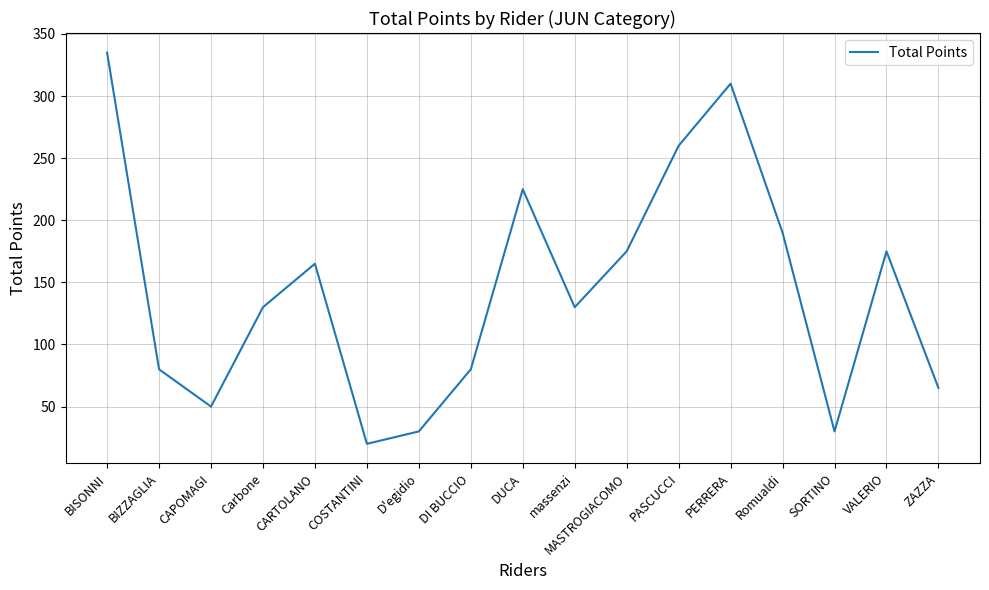

What is the greatest value displayed?

335